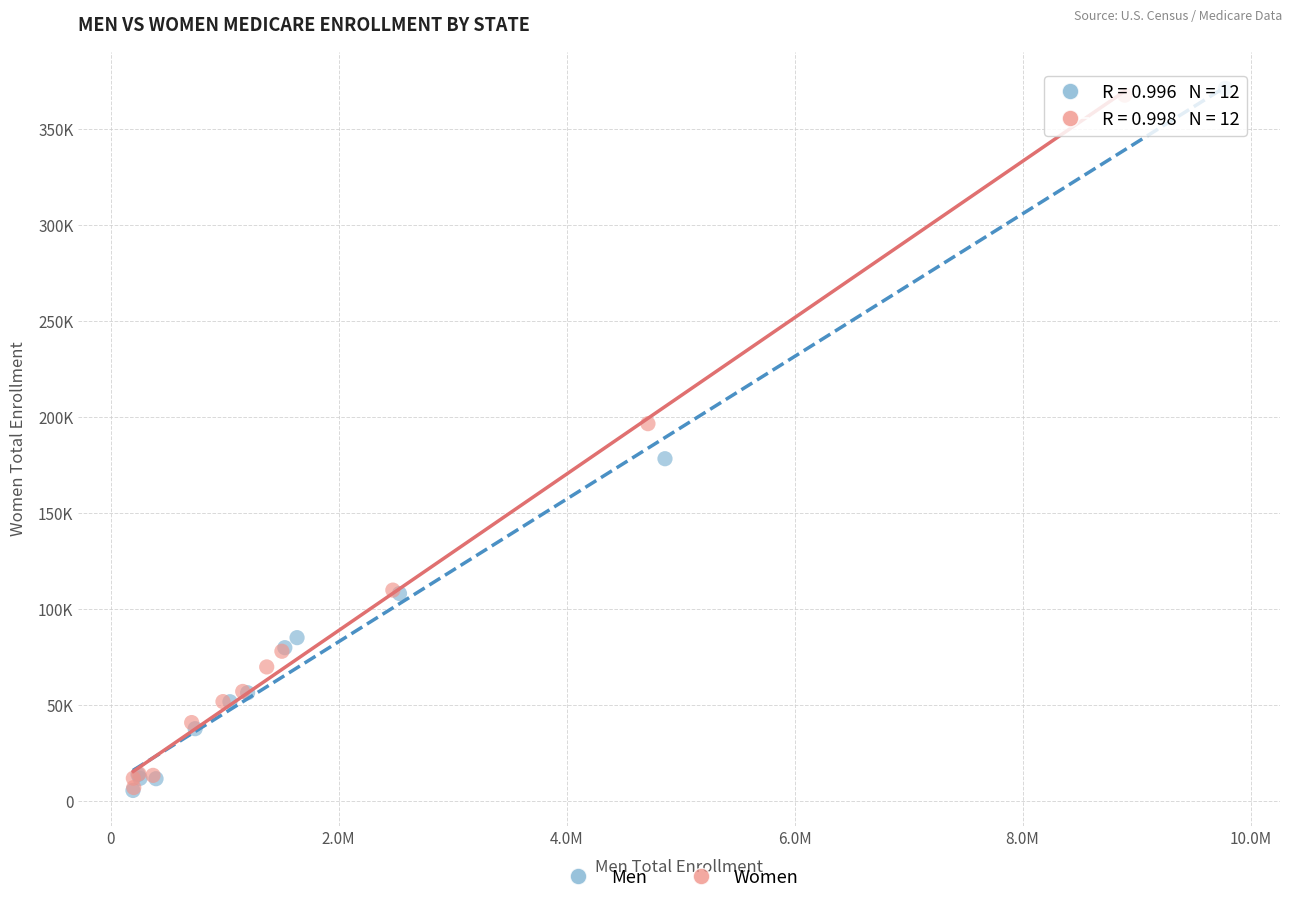

What are all the series names shown in the legend?

Men, Women